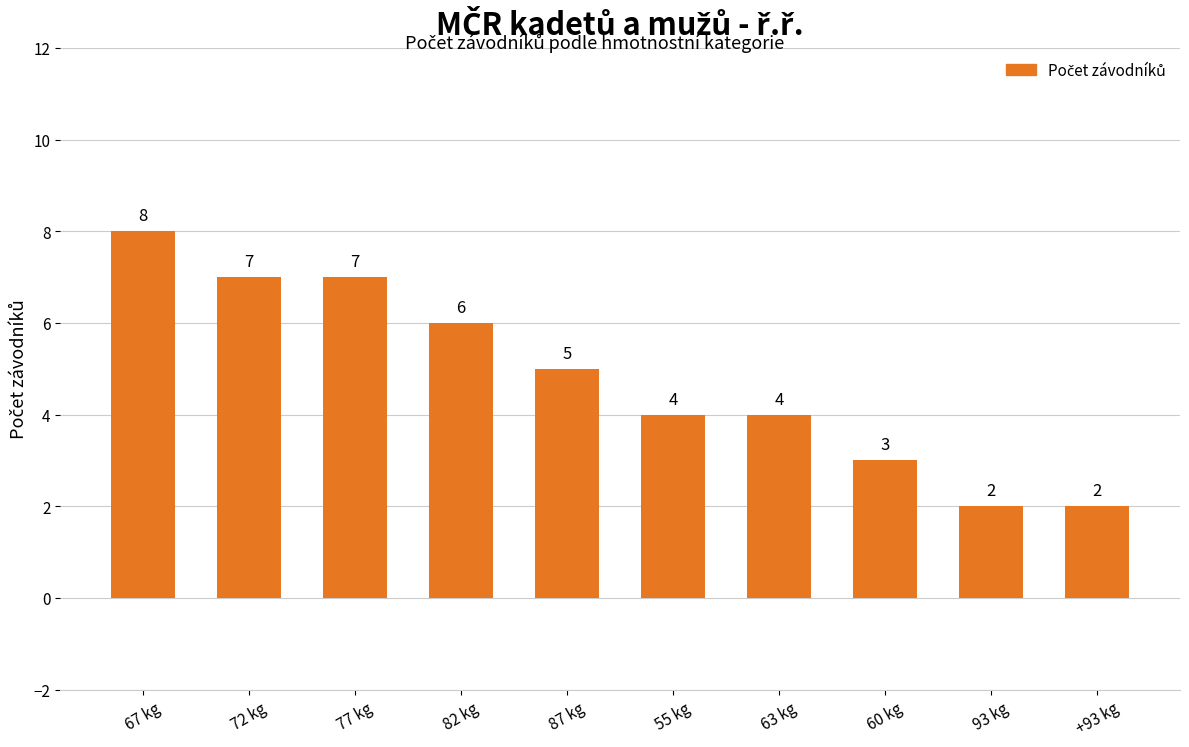

The value at 82 kg is 6. True or false?

True